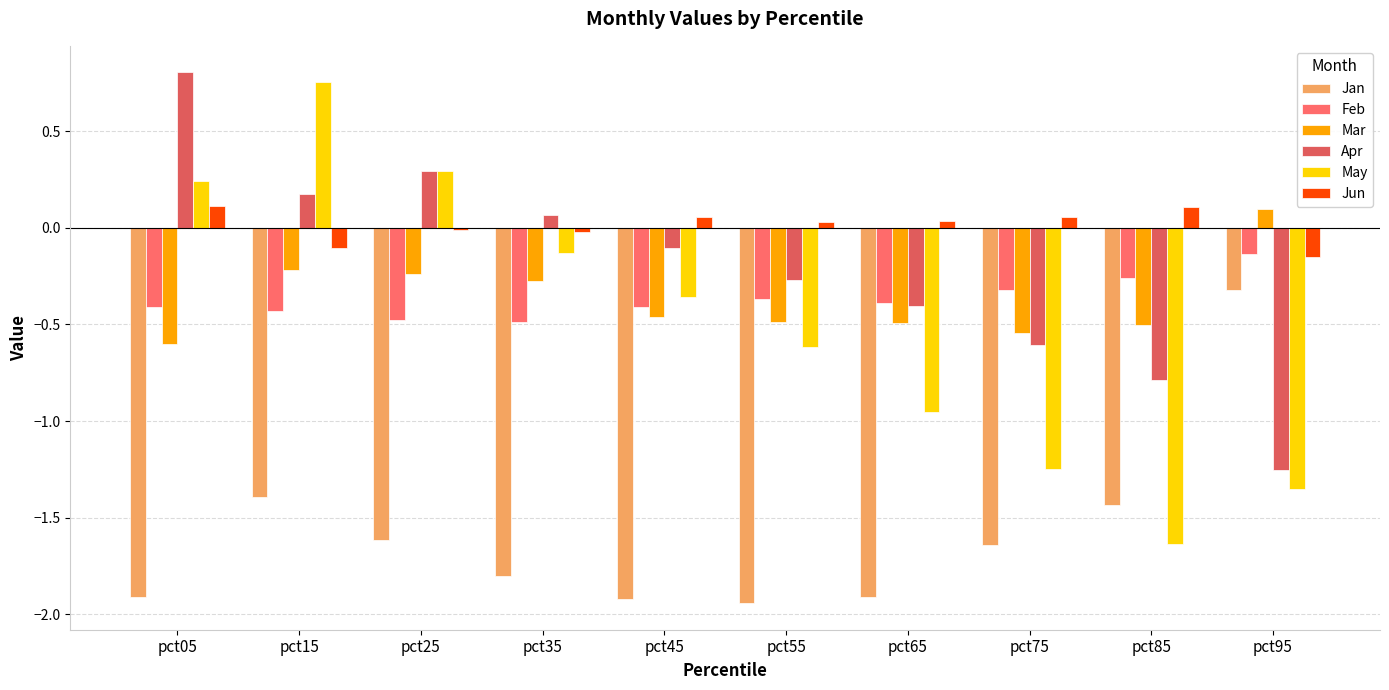

How many values in Mar are above zero?

1